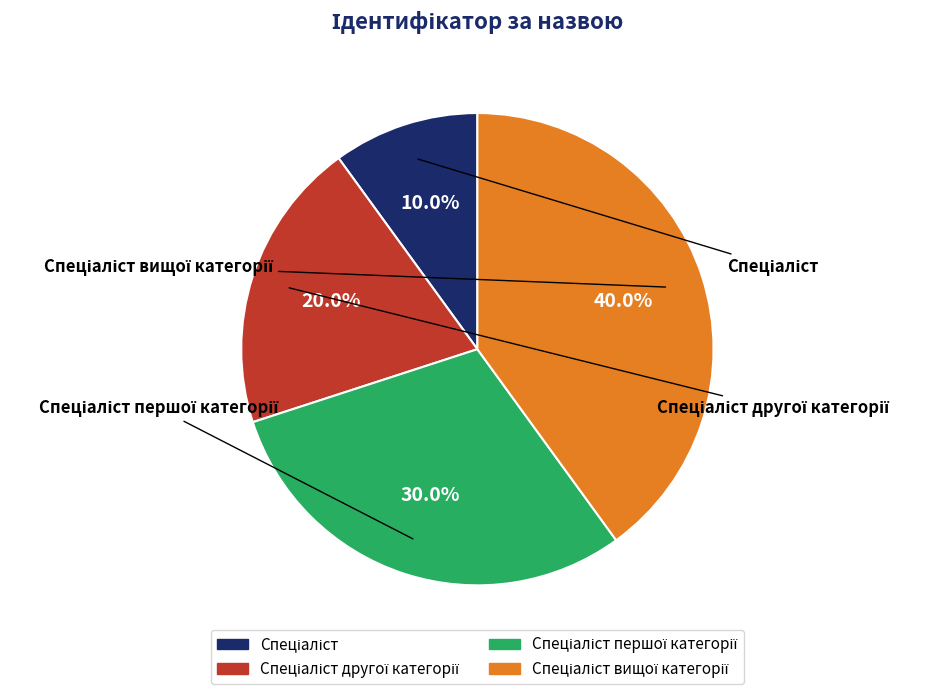

True or false: Спеціаліст першої категорії accounts for 30% of the total.

True